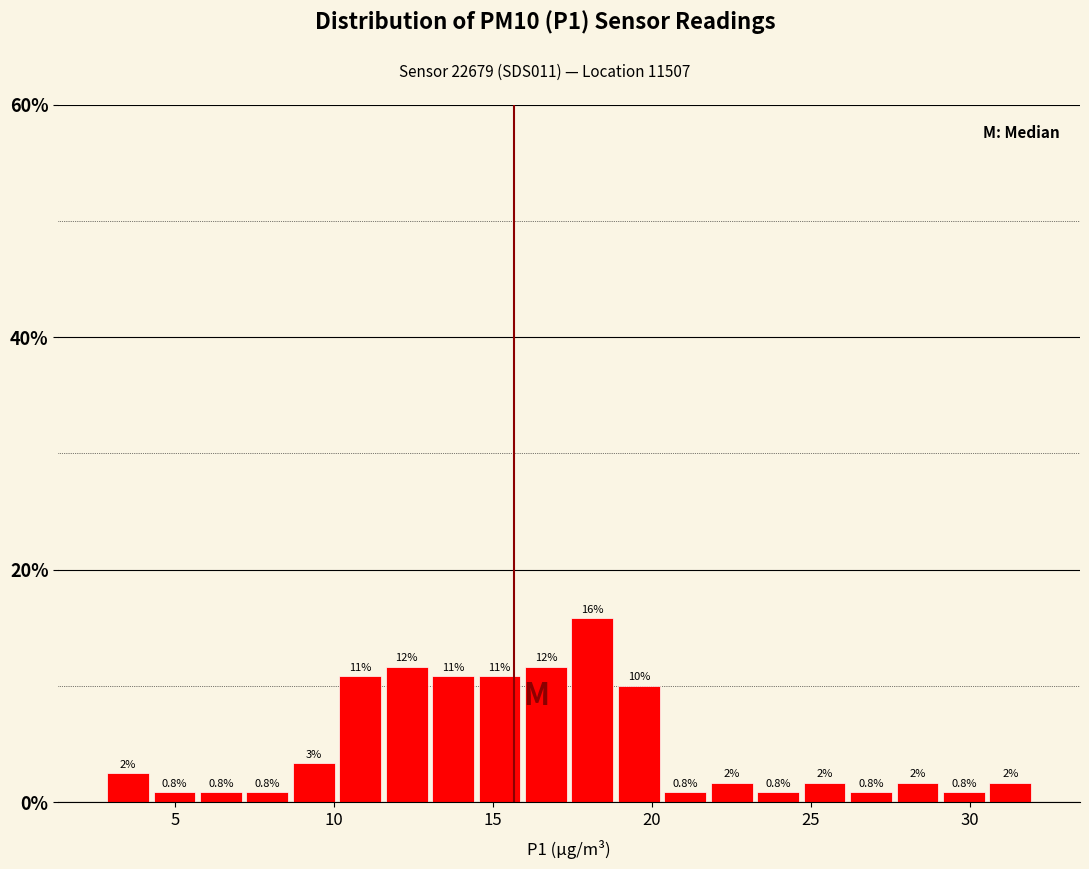

Around what value on the x-axis is the tallest bar? Give the approximate position of its centre, as read against the axis.

18.0